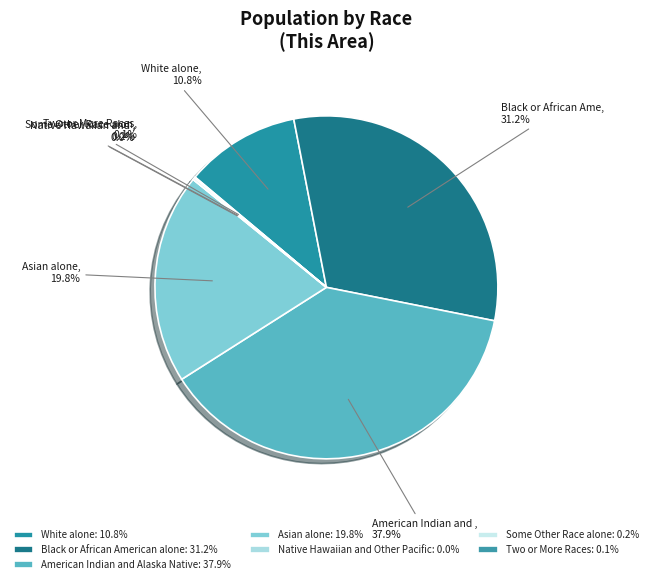

The Two or More Races slice represents 7% of the pie. True or false?

False